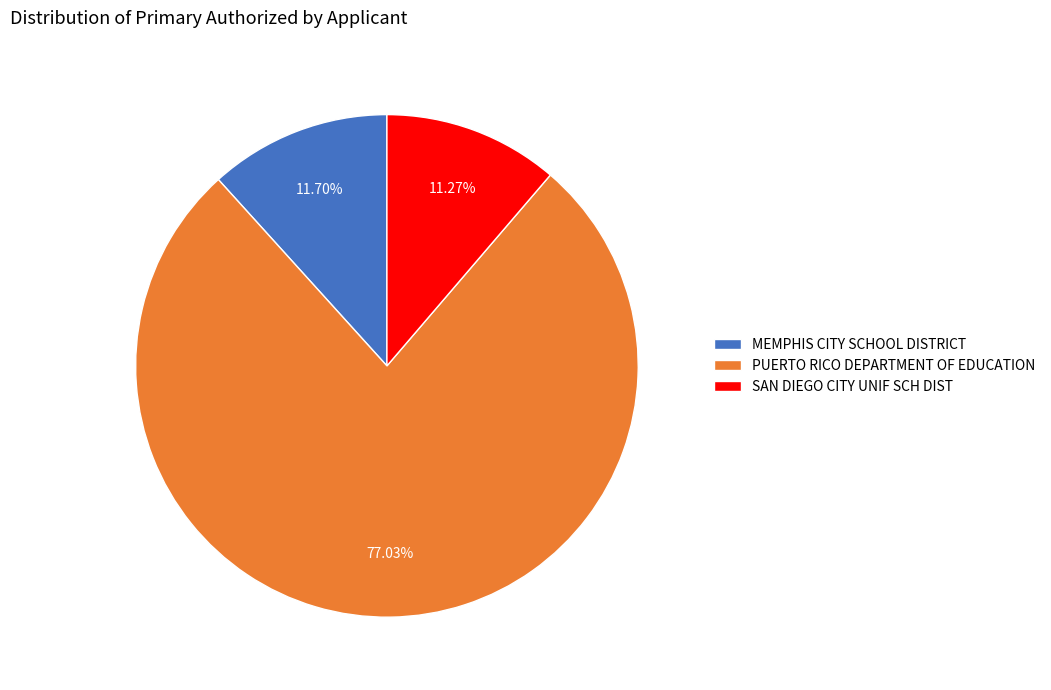

What percentage is the PUERTO RICO DEPARTMENT OF EDUCATION slice, to the nearest percent?

77%